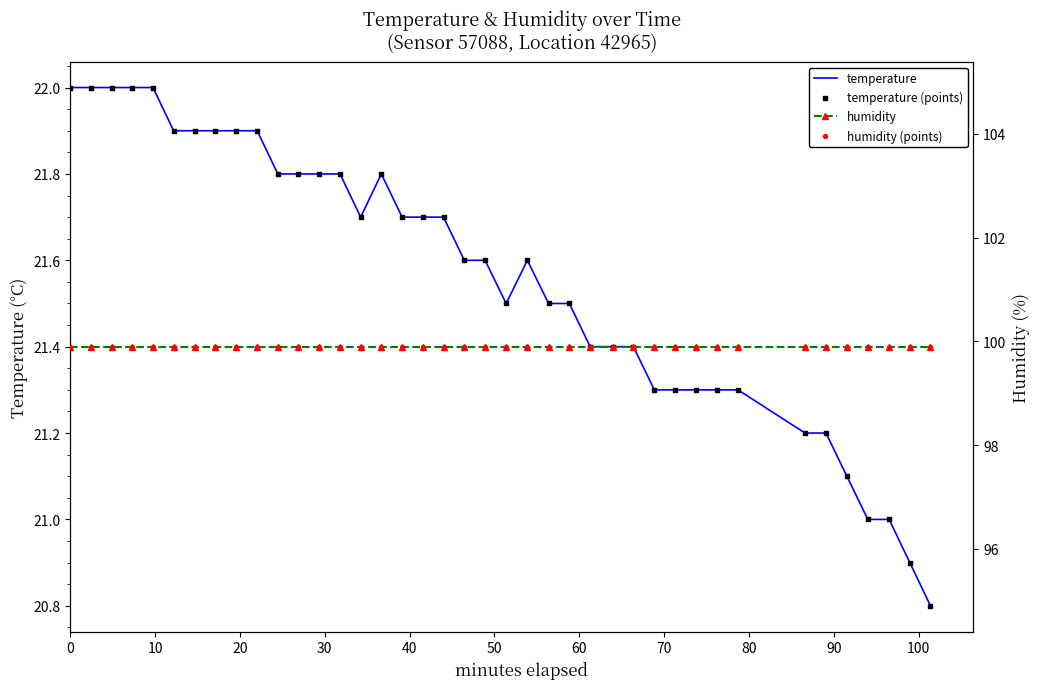

Is the value of humidity at 38 greater than the value of humidity (points) at 16?

No